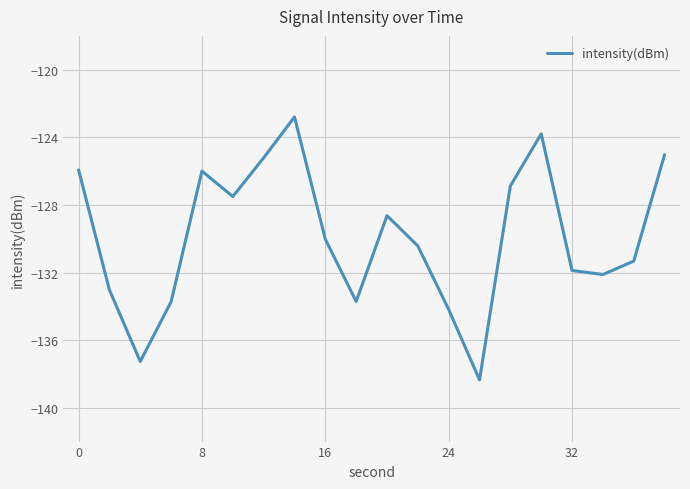

What is the maximum value shown in the chart?

-122.8